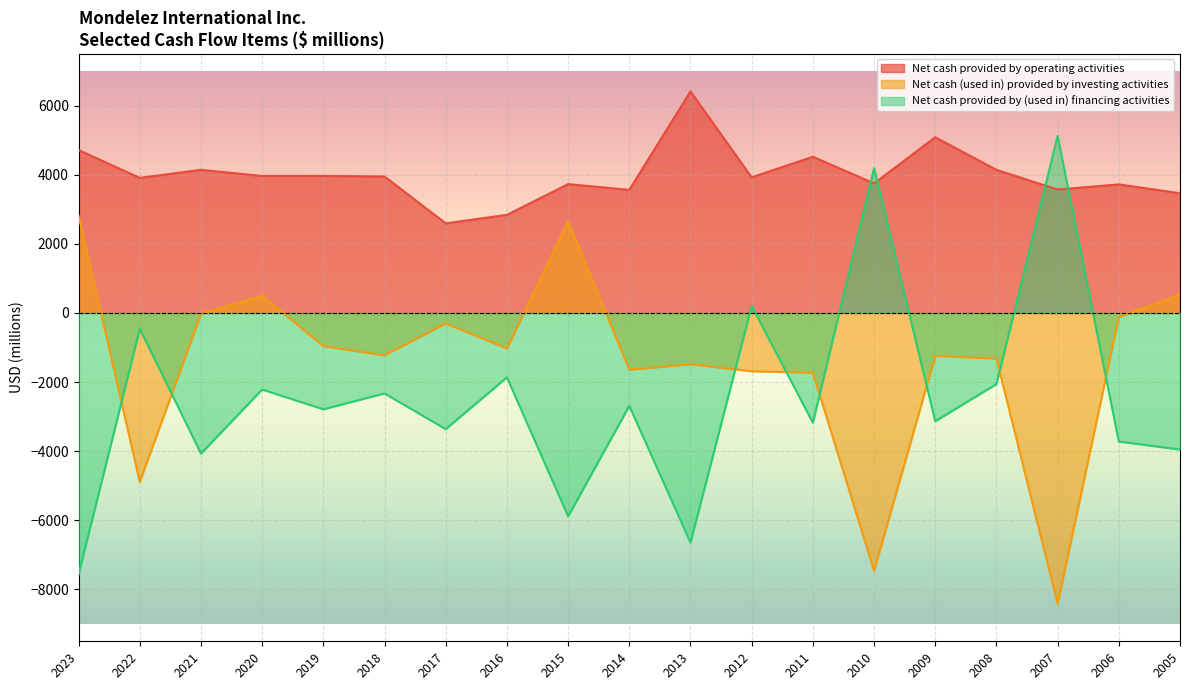

Reading left to right, extract all data points from this chart.

Net cash provided by operating activities: 4714	3908	4141	3964	3965	3948	2593	2838	3728	3562	6410	3923	4520	3748	5084	4141	3571	3720	3464
Net cash (used in) provided by investing activities: 2812	-4888	-26	500	-960	-1224	-301	-1029	2649	-1642	-1483	-1687	-1728	-7462	-1239	-1320	-8416	-116	525
Net cash provided by (used in) financing activities: -7558	-456	-4069	-2215	-2787	-2329	-3361	-1862	-5883	-2688	-6645	204	-3175	4188	-3133	-2057	5121	-3720	-3951